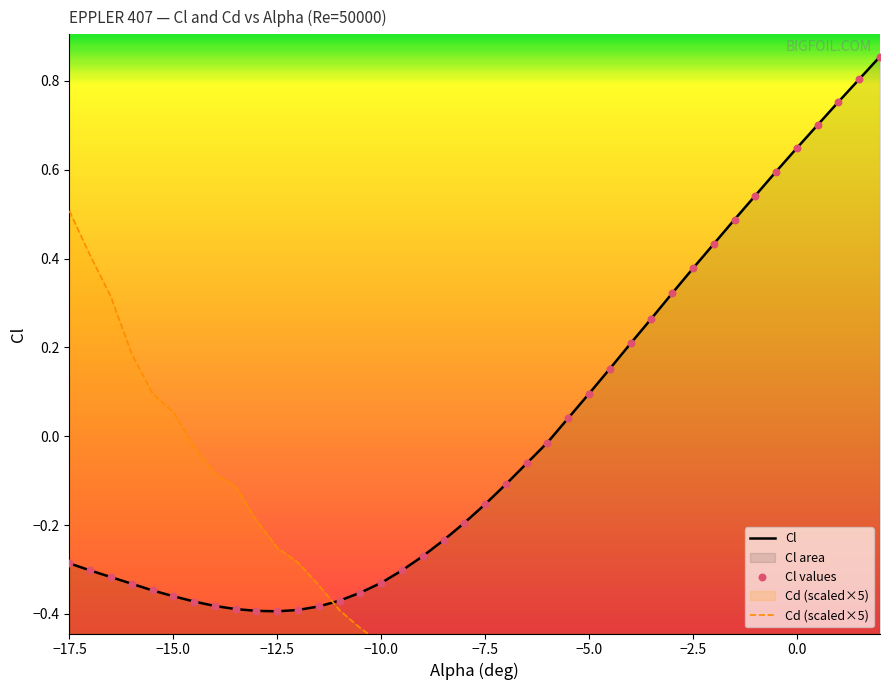

At how many categories does at least one series exceed 0?

22